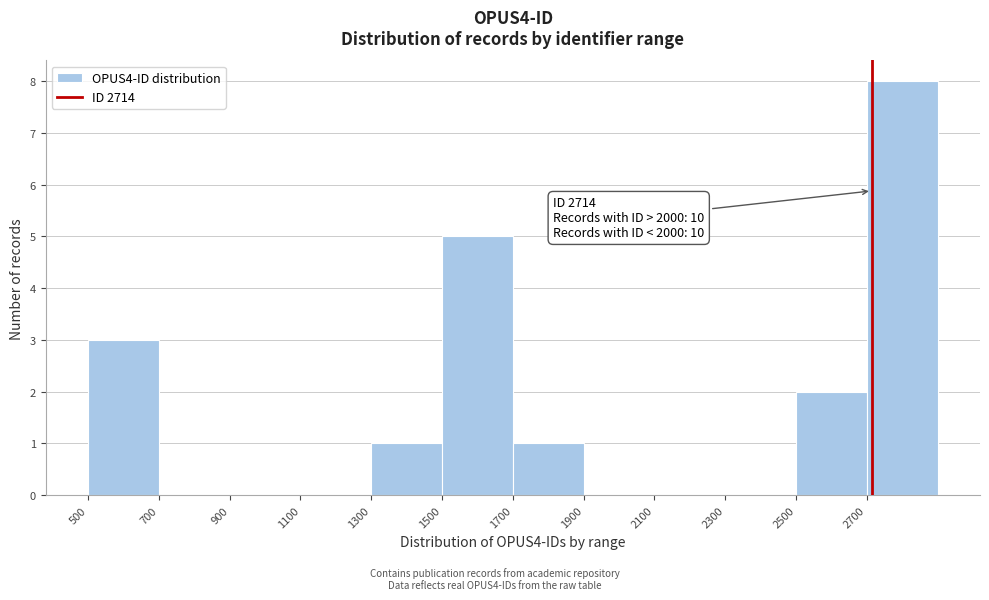

Which range on the x-axis has the tallest bar?

2700 to 2900